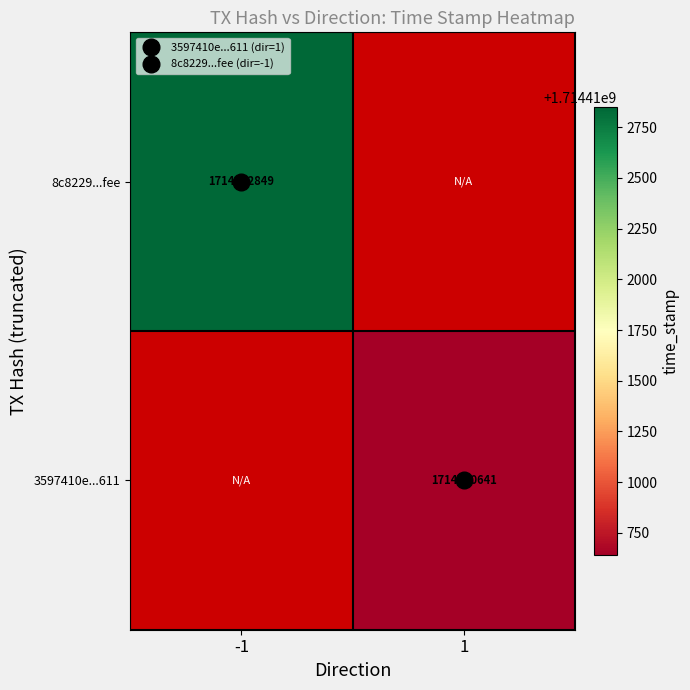

Rank the series by their average value, from highest to lowest.

8c8229...fee, 3597410e...611